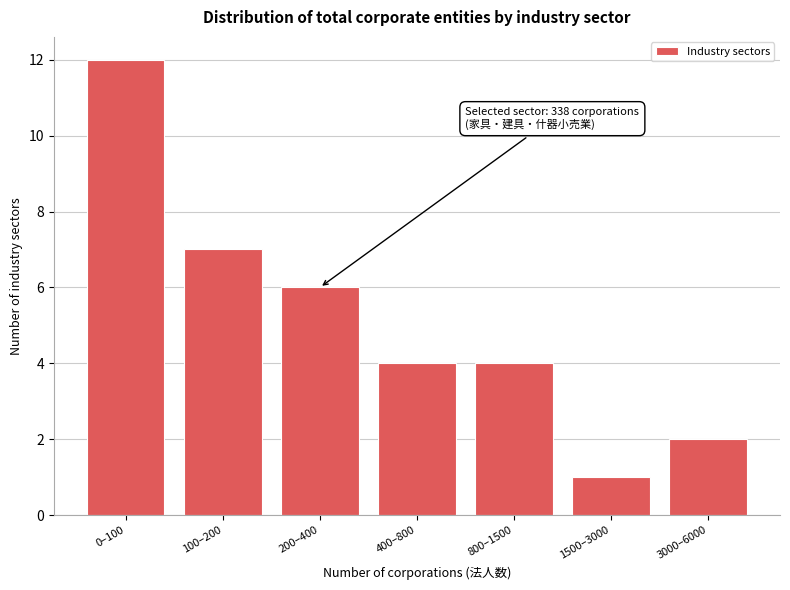

Reading left to right, list all the values displayed in this chart.

12	7	6	4	4	1	2